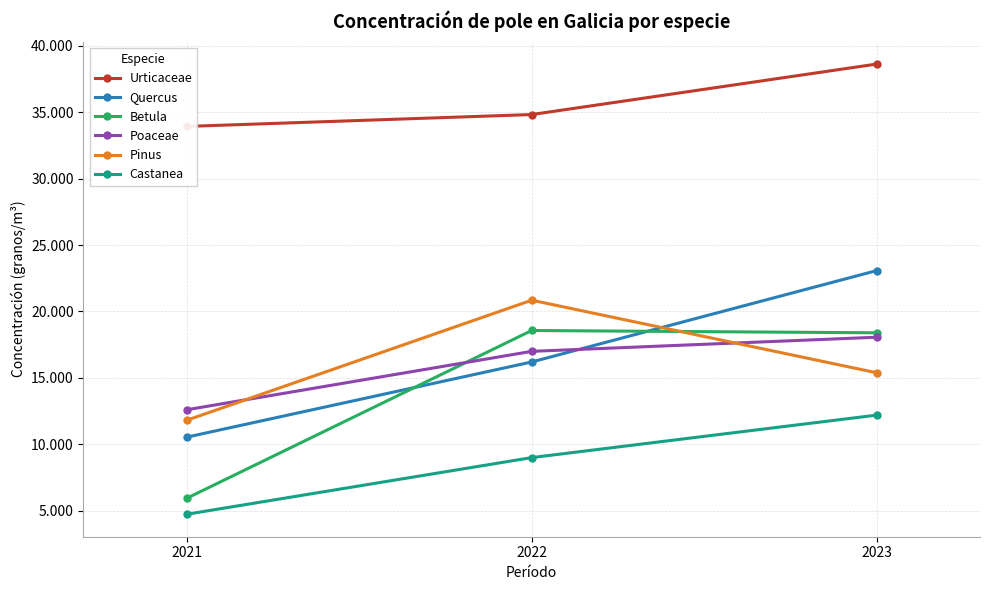

What is the difference between the maximum and second lowest values in the Urticaceae series?

3800